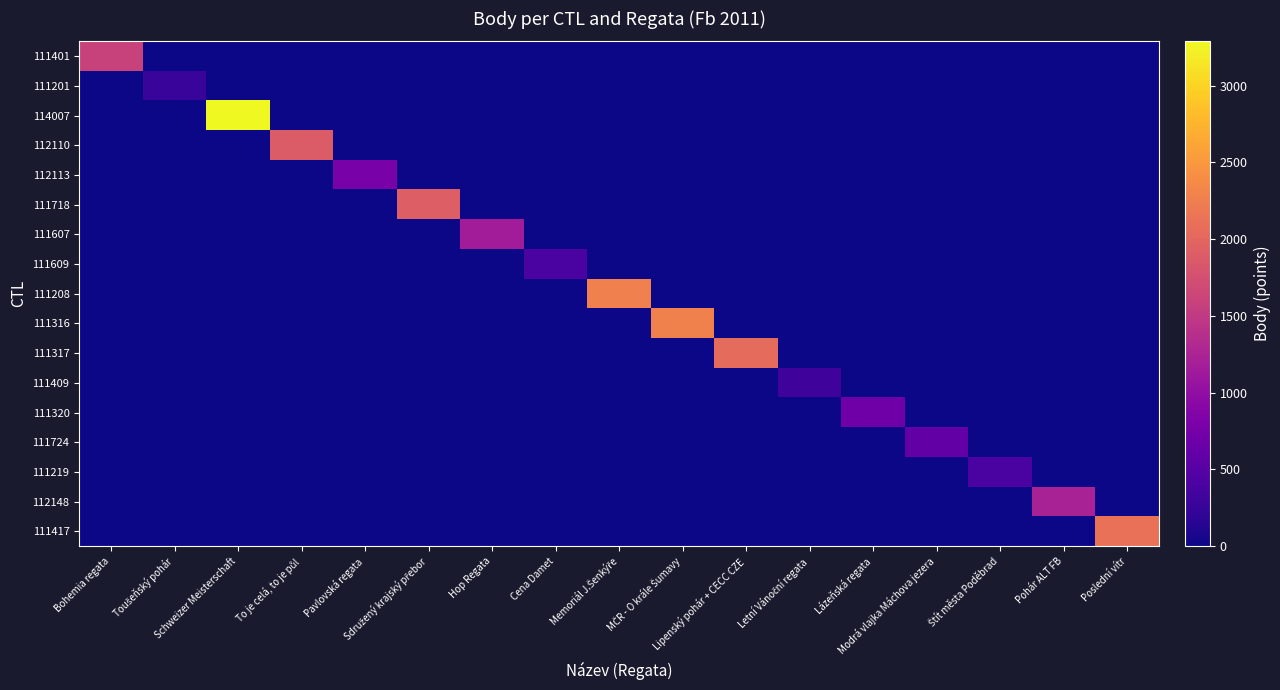

Rank the series at Schweizer Meisterschaft from lowest to highest value.

111401, 111201, 112110, 112113, 111718, 111607, 111609, 111208, 111316, 111317, 111409, 111320, 111724, 111219, 112148, 111417, 114007